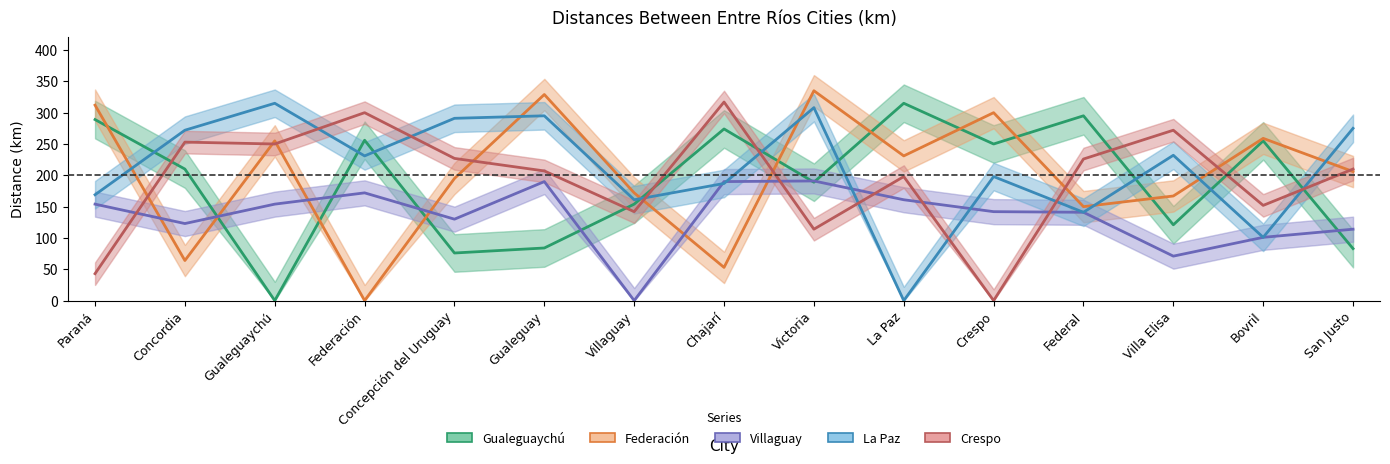

Which has a higher value, Concordia or La Paz?

La Paz